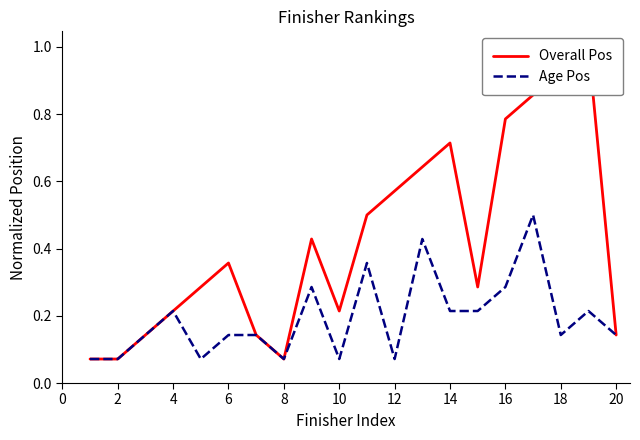

True or false: Overall Pos and Age Pos intersect in this chart.

False